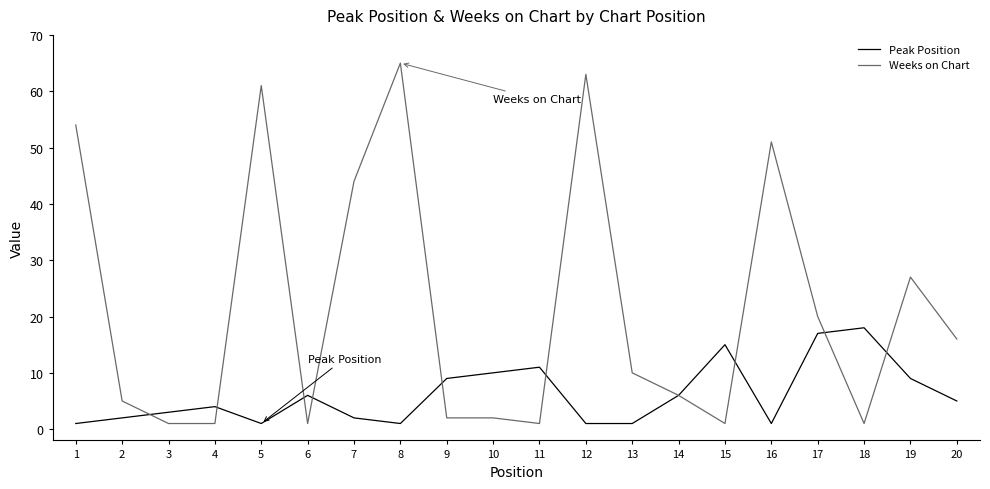

Is it true that Weeks on Chart equals 44 at 7?

True